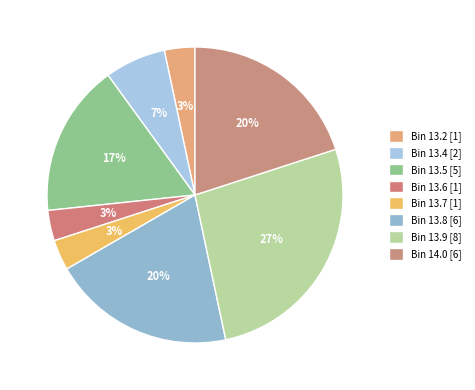

How many segments does this pie chart have?

8